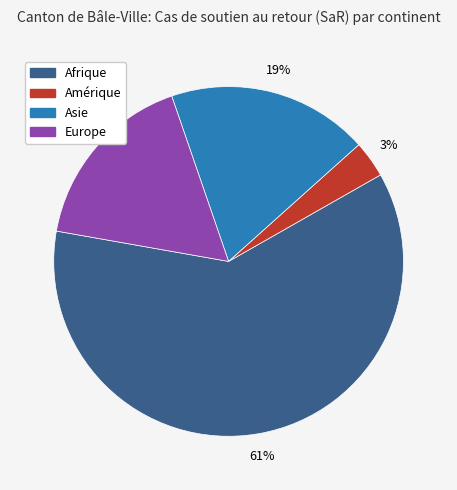

Which category has the smallest portion of the pie?

Amérique